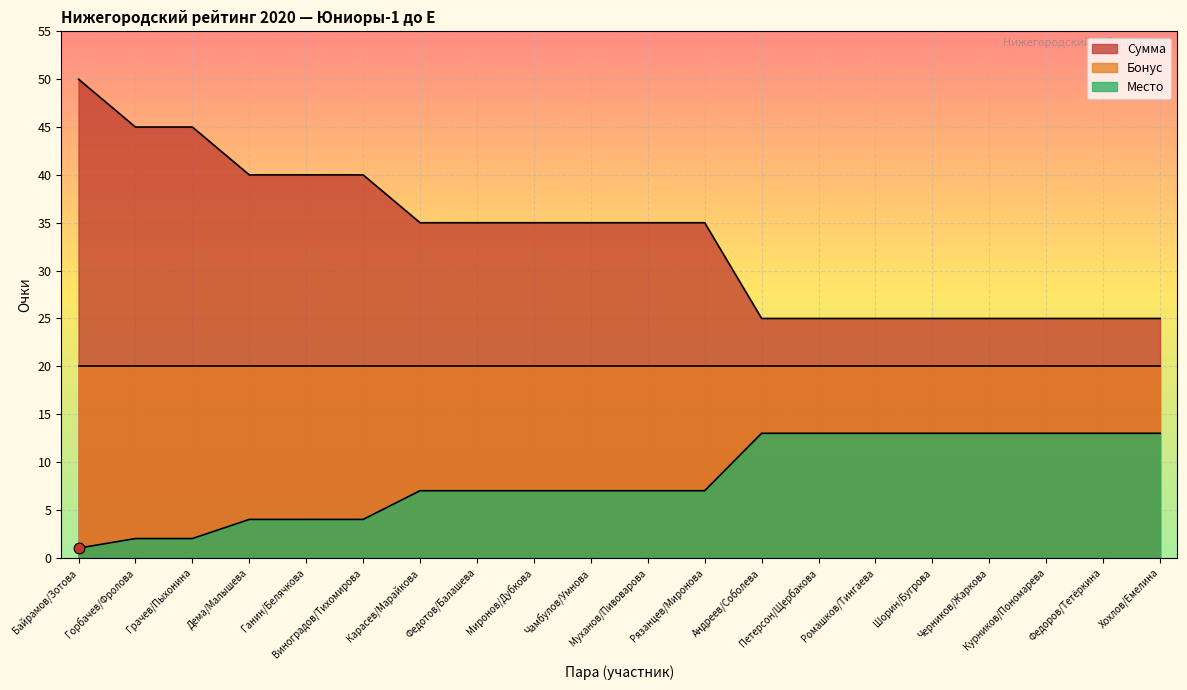

Which series contains the highest Y value?

Сумма